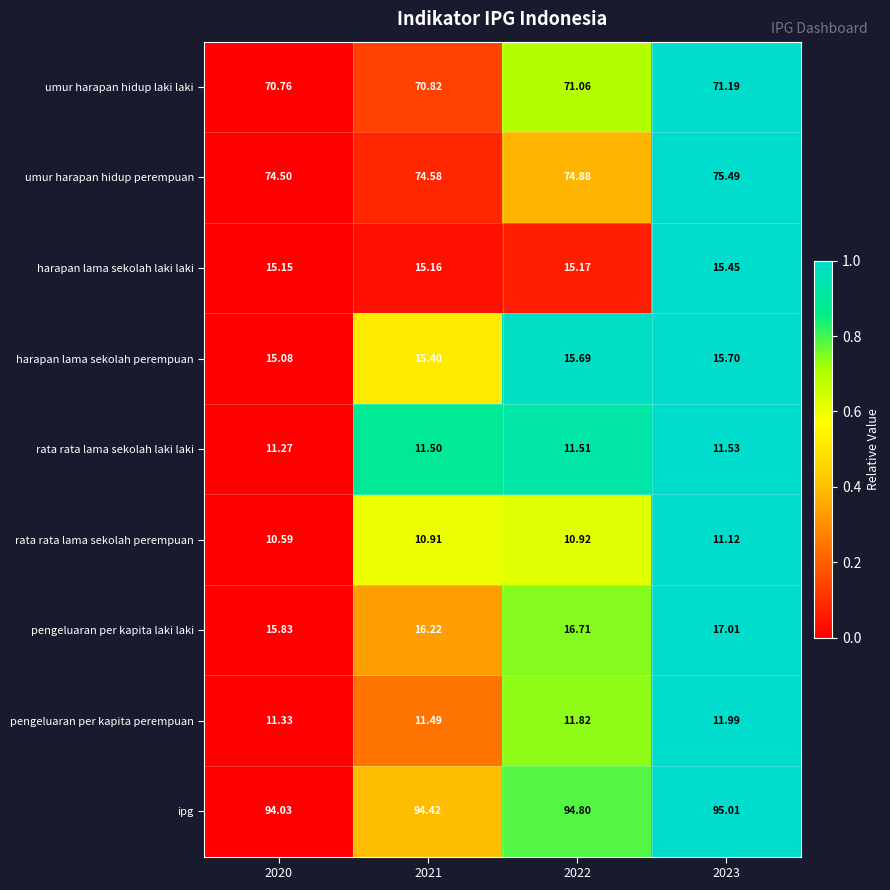

Is the value of pengeluaran per kapita perempuan at 2023 greater than the value of umur harapan hidup laki laki at 2023?

No